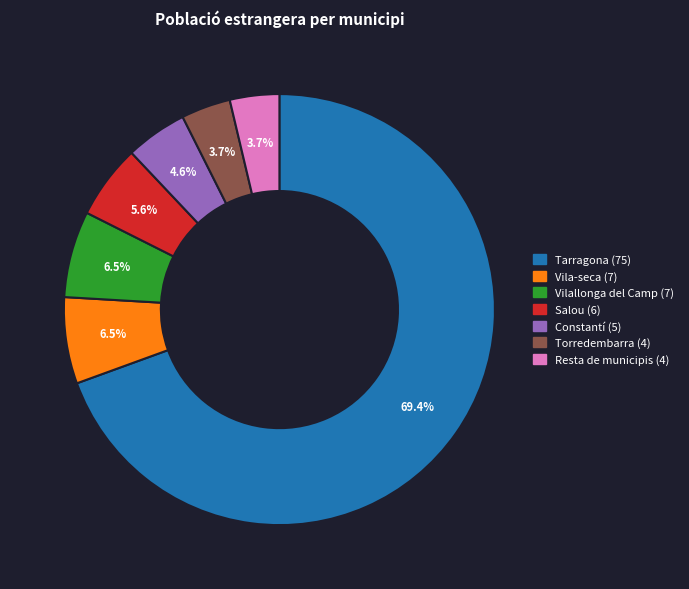

What is the largest slice in the pie chart?

Tarragona